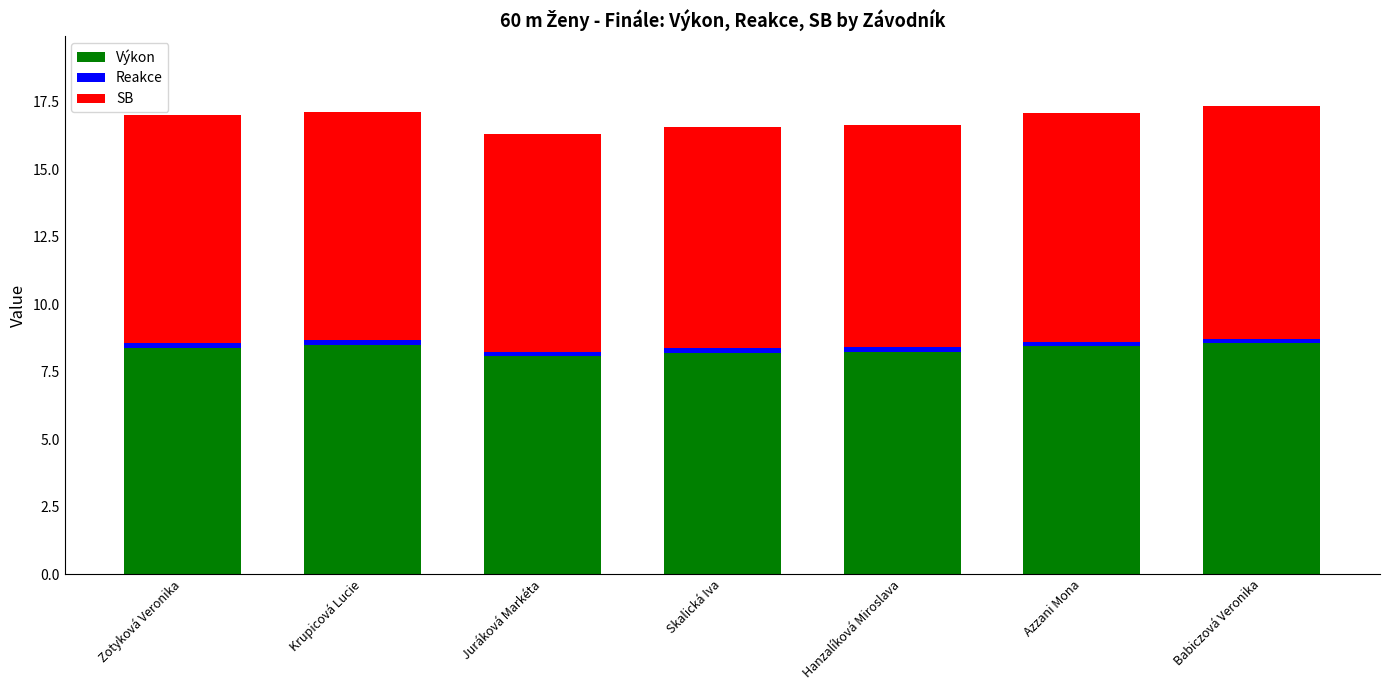

What is the lowest value of the Výkon series?

8.1